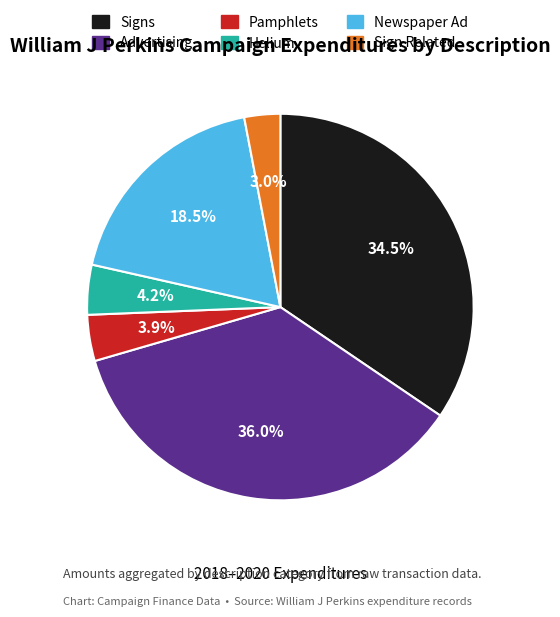

Count the number of slices in the pie.

6